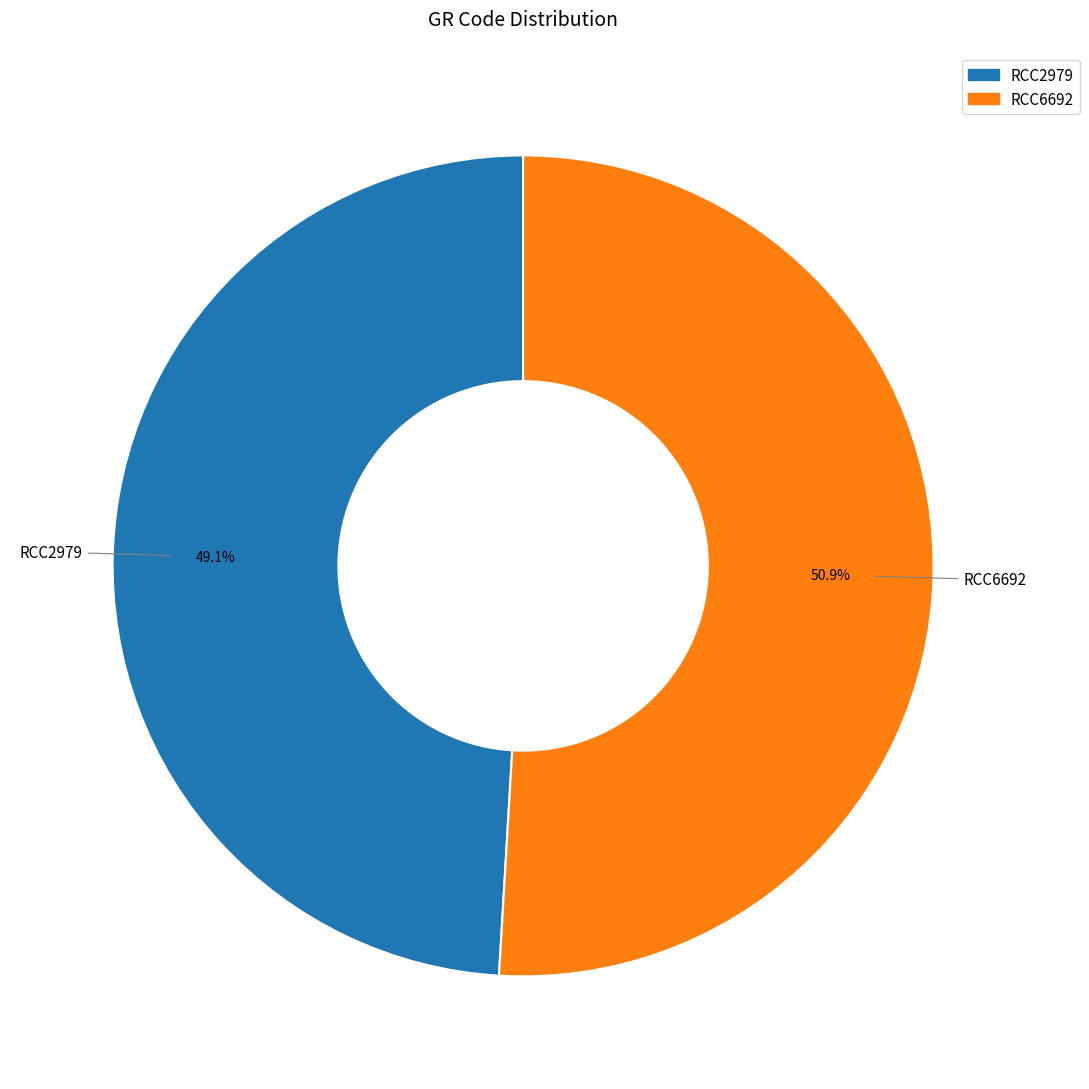

Rank the categories by value from highest to lowest.

RCC6692, RCC2979